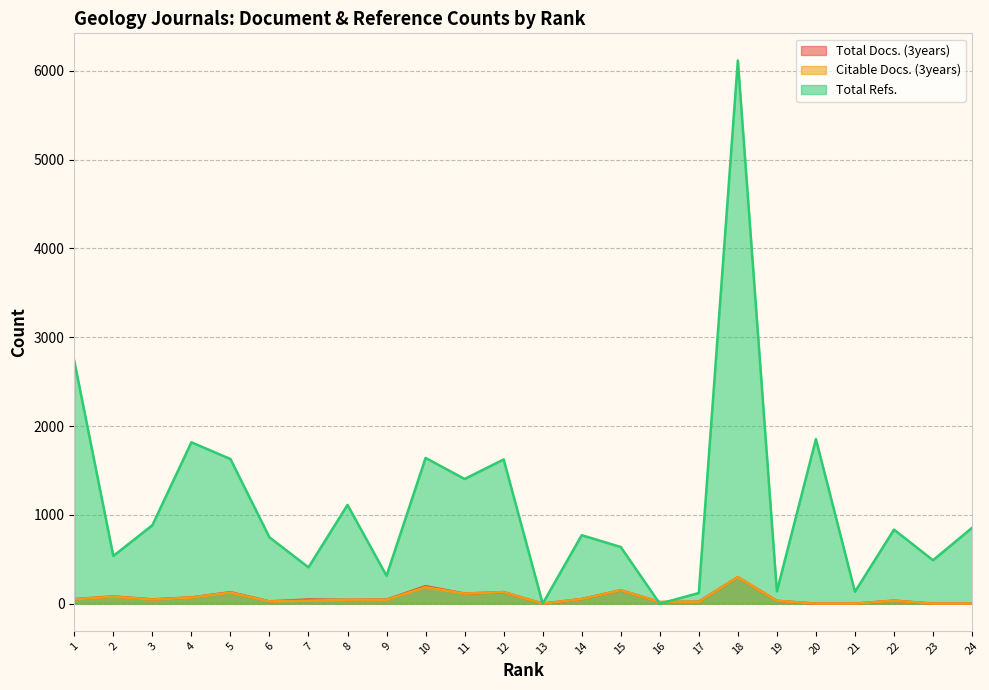

What is the difference between the second highest and minimum values in the Total Docs. (3years) series?

197